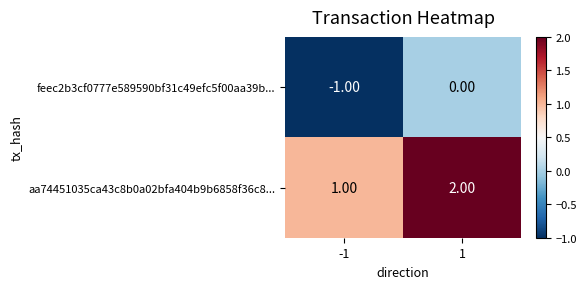

List the labels in order of aa74451035ca43c8b0a02bfa404b9b6858f36c8... value, smallest first.

-1, 1